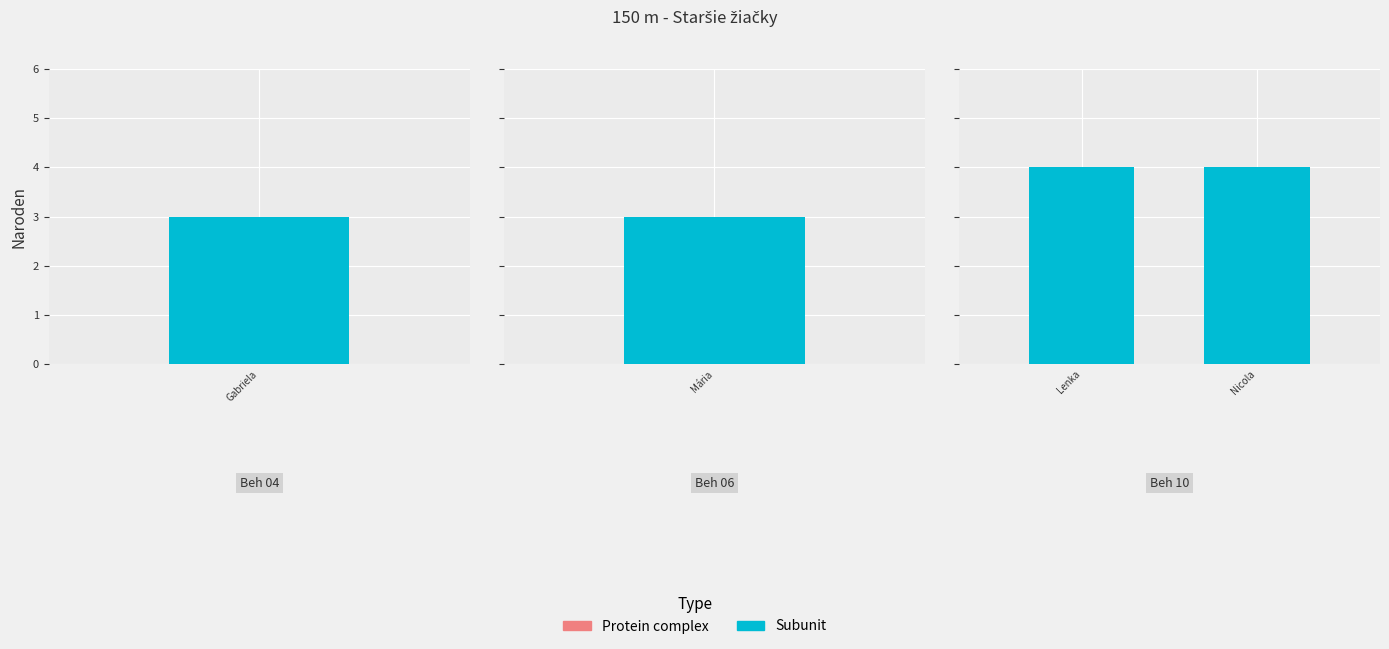

At which category does the chart reach its minimum across all series?

Beh 04